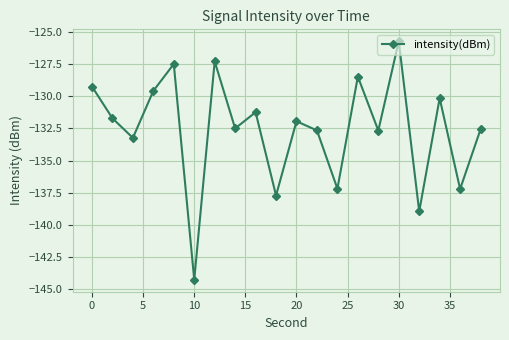

What is the difference between the second highest and minimum values?

17.0